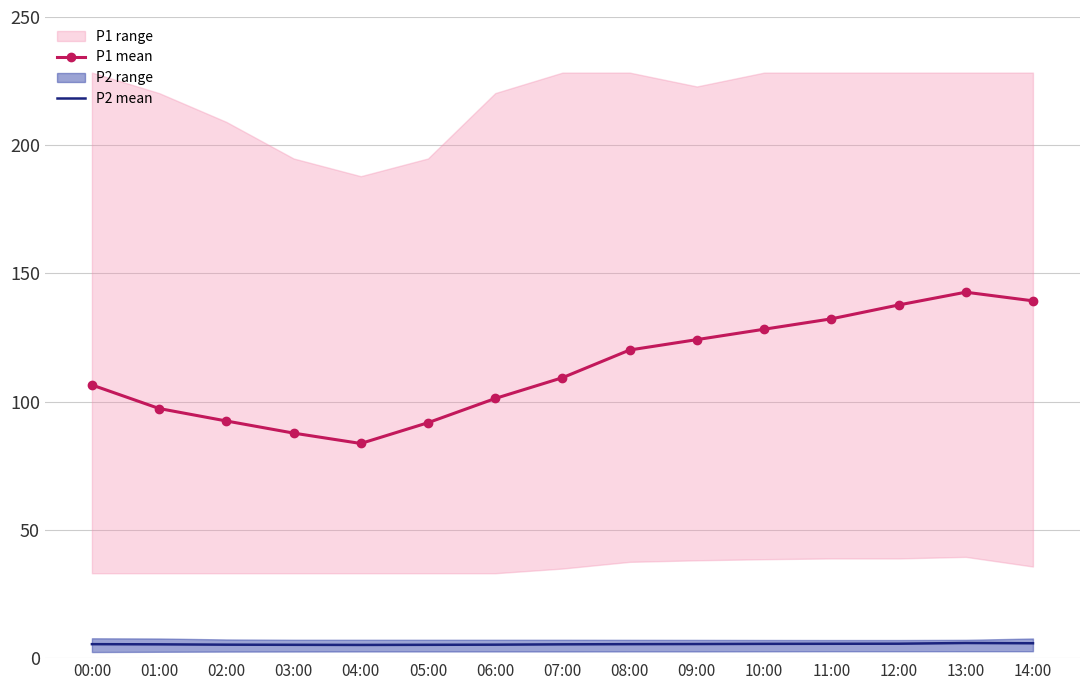

True or false: P2 mean has a value of 5.8 at 14:00.

True